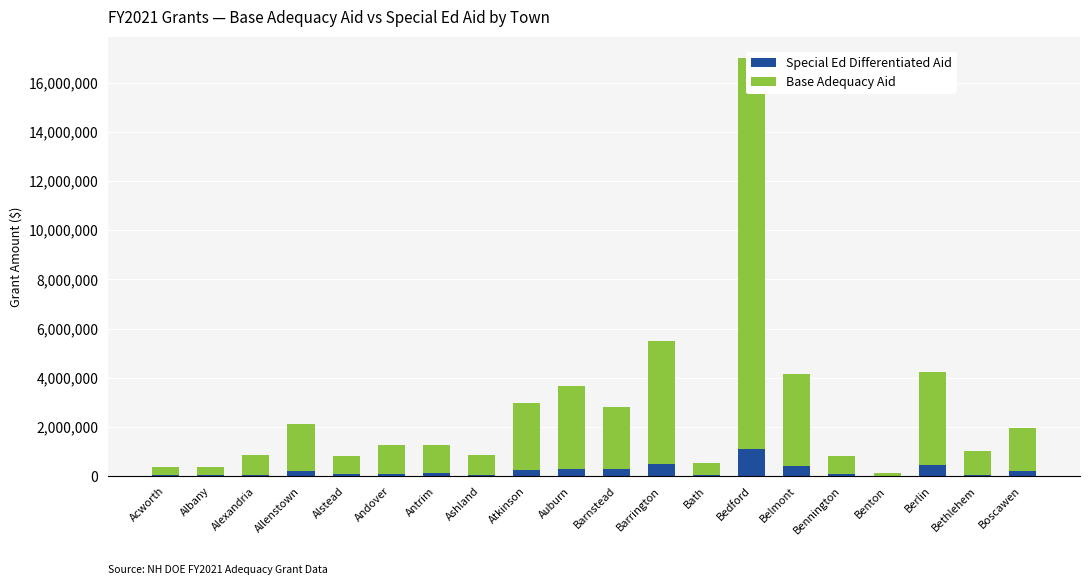

What are all the series names shown in the legend?

Special Ed Differentiated Aid, Base Adequacy Aid